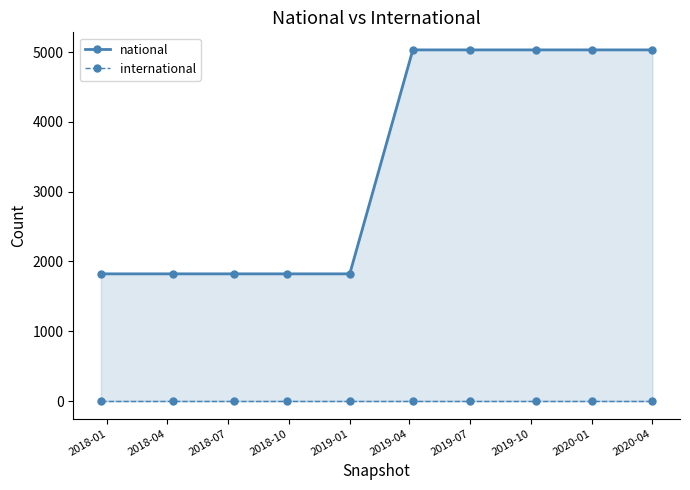

What is the spread (max minus min) of values at 2019-10?

5031